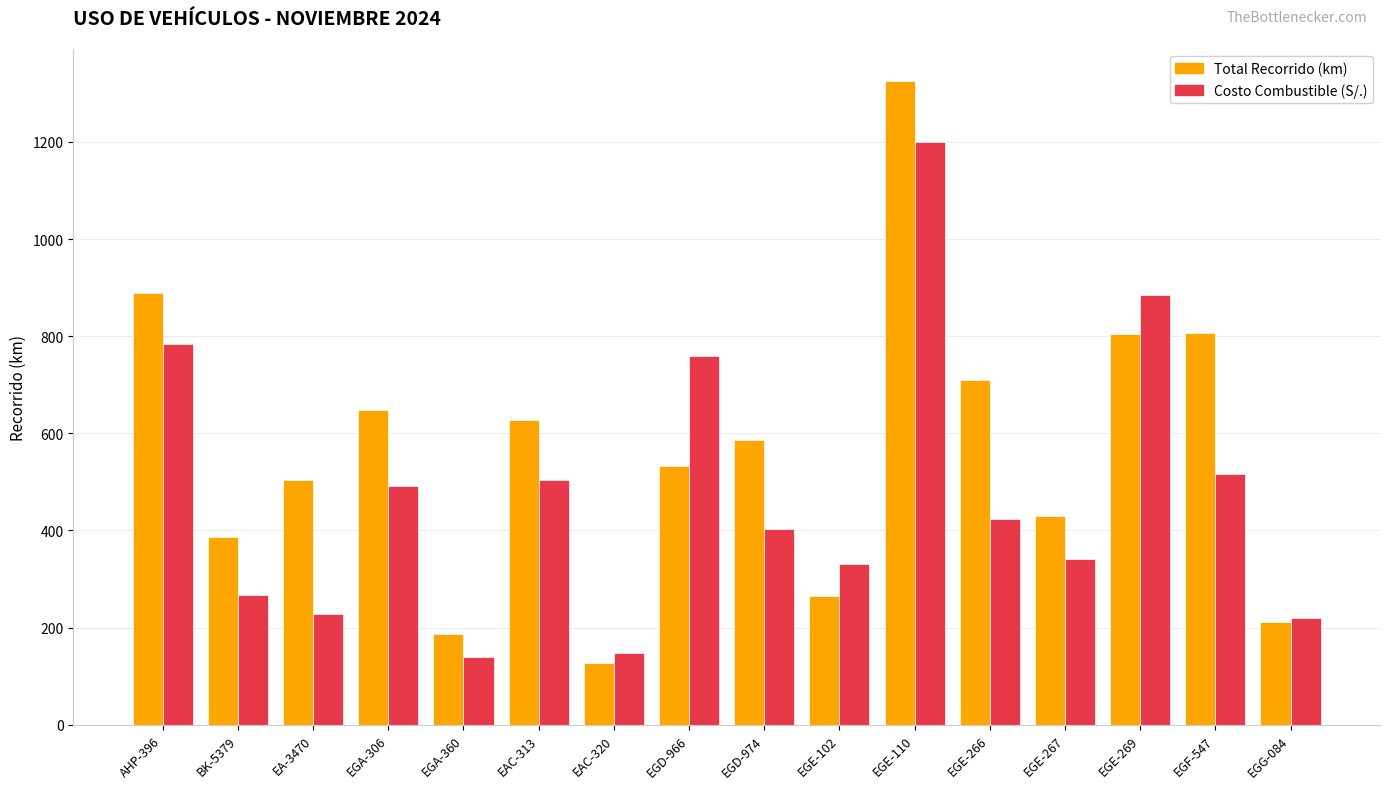

What is the sum of all Total Recorrido (km) values?

9039.0